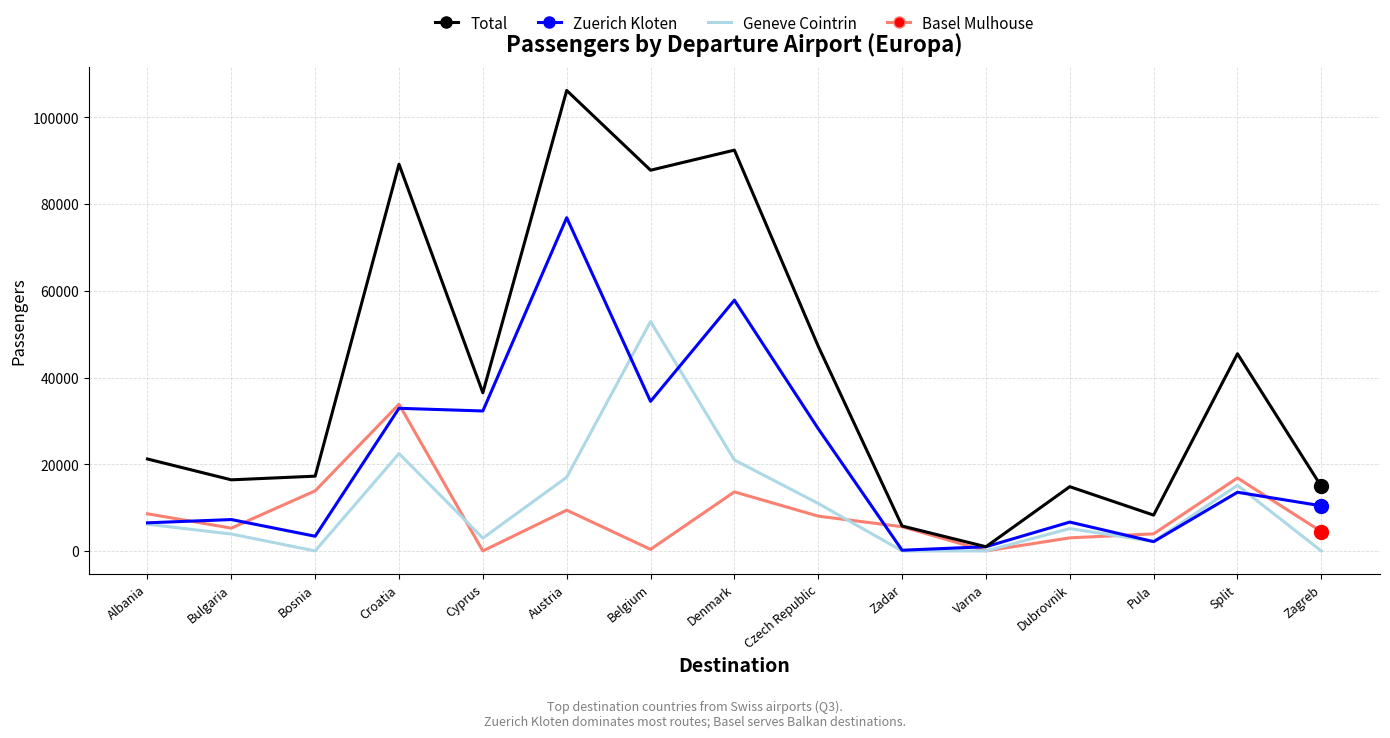

Which series has the widest spread of values?

Total